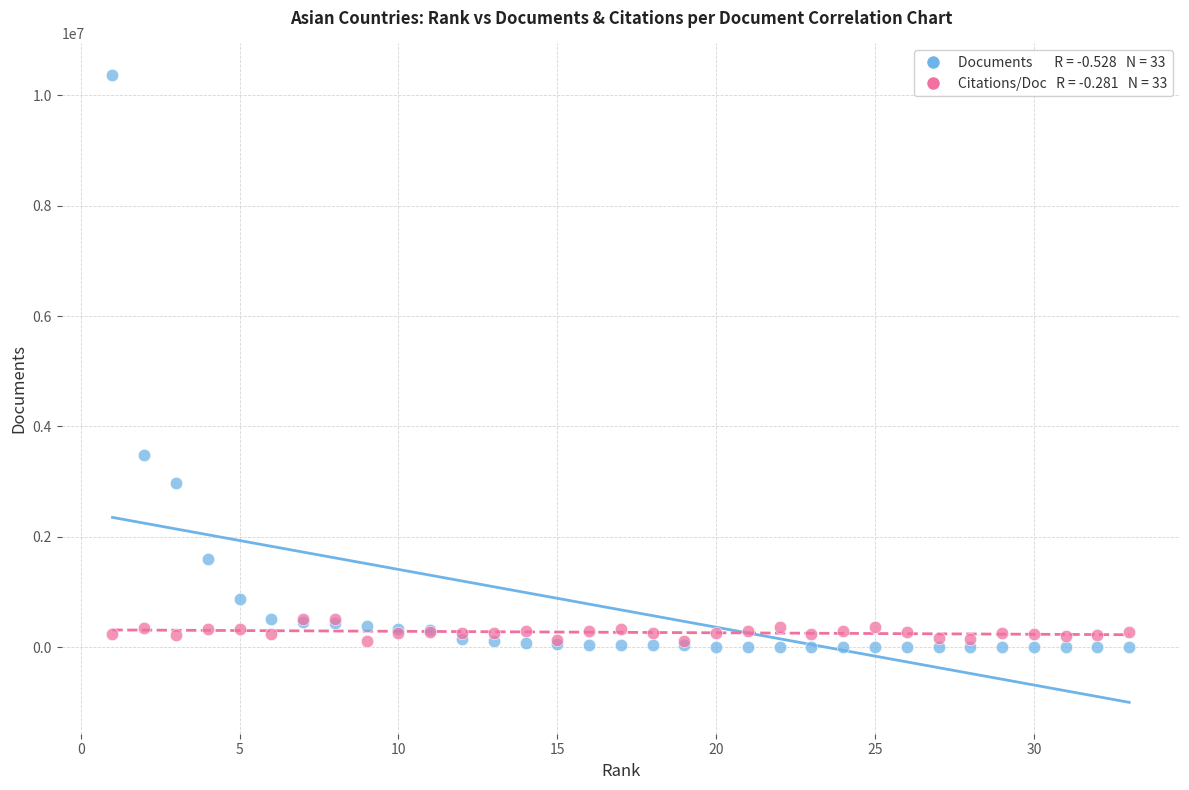

Across all series, what Y value is closest to 5186225?

3482279.0